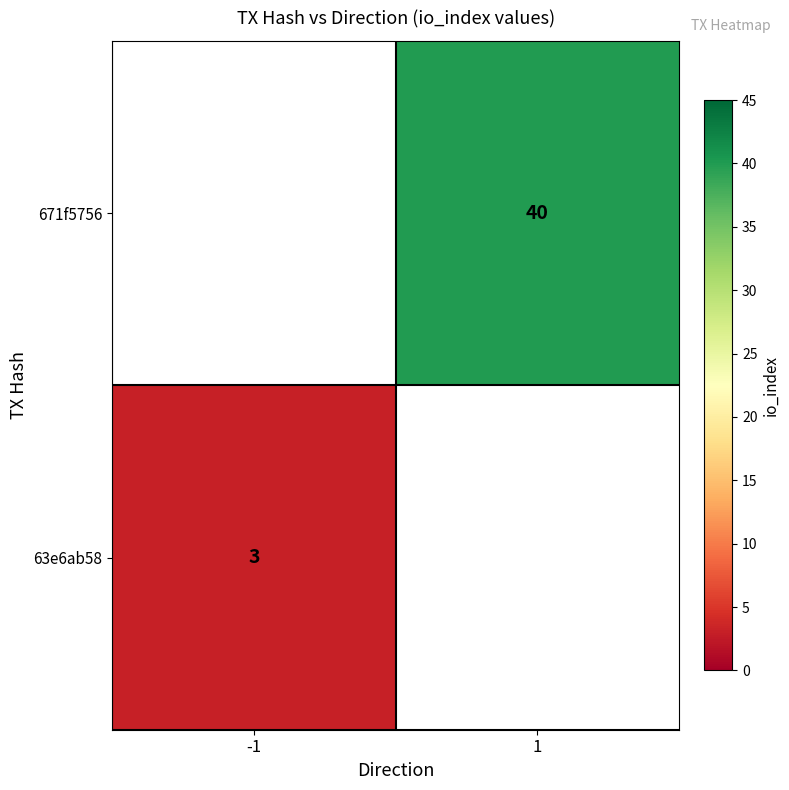

The value of 63e6ab58 at -1 is 4. True or false?

False